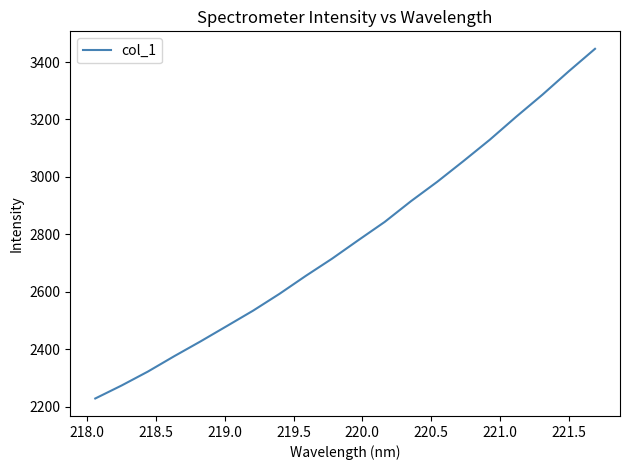

What is the smallest value displayed?

2228.0